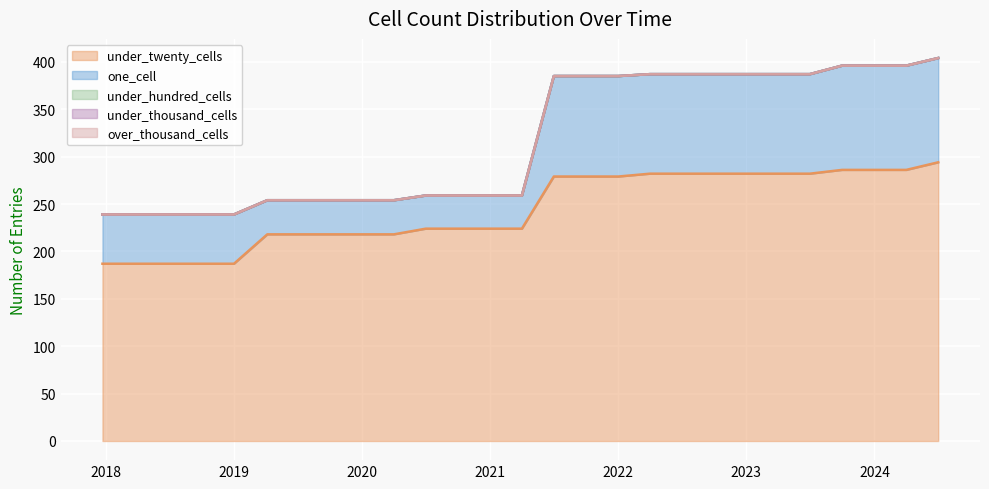

What is the label of the 16th point from the left?

2021-10-01